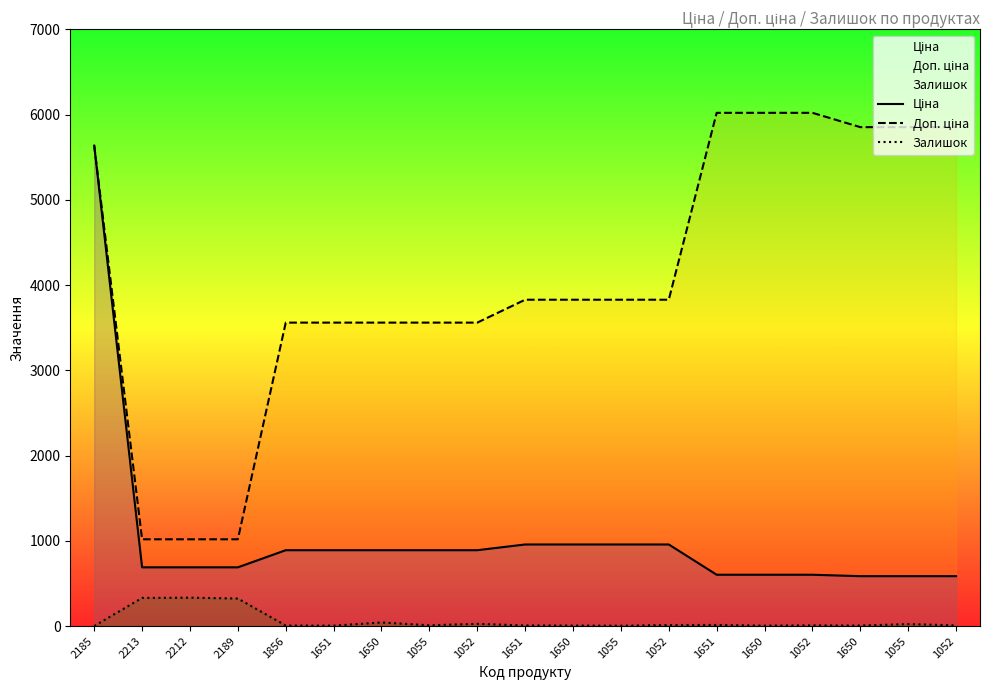

What is the value of the Доп. ціна point at the 13th from the left?

3559.7